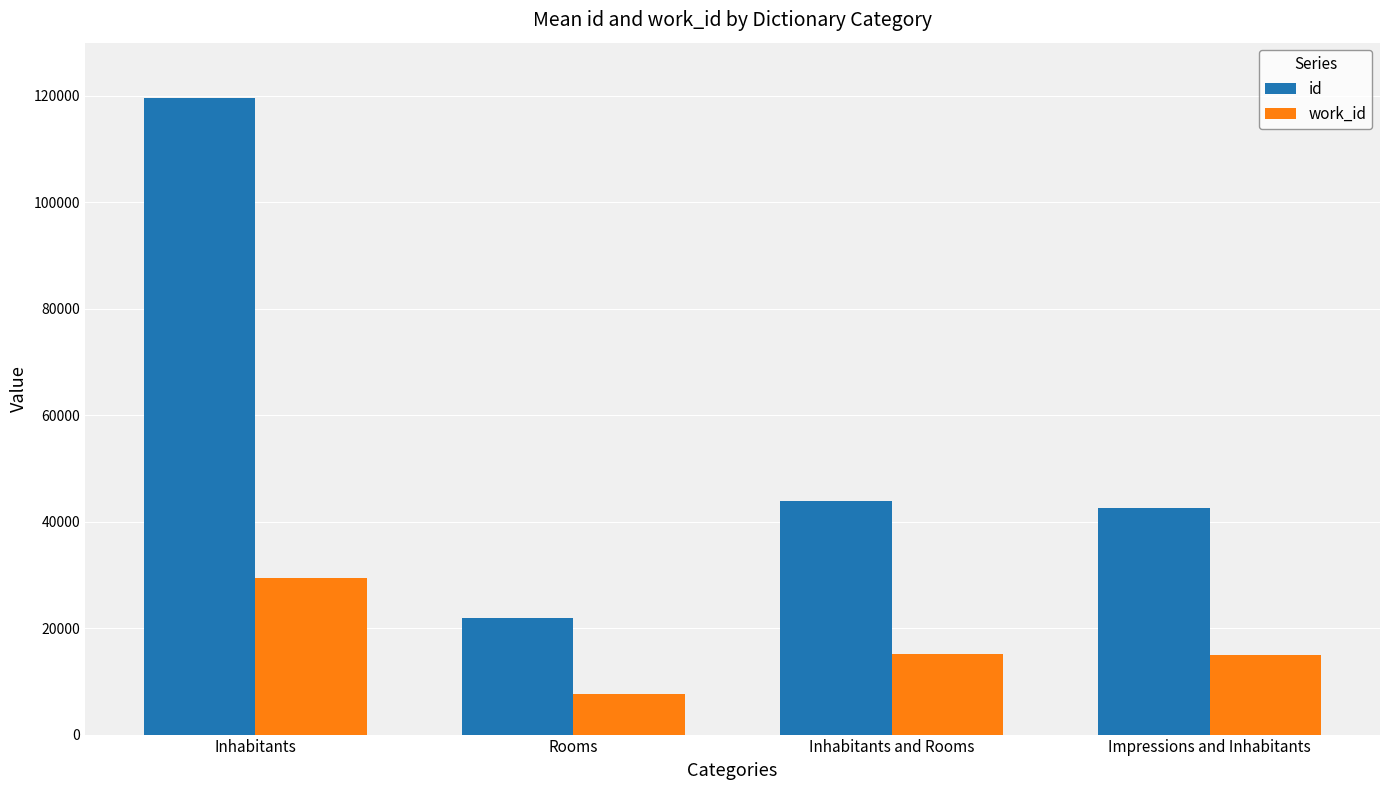

What is the difference between the work_id values at Impressions and Inhabitants and Inhabitants?

14489